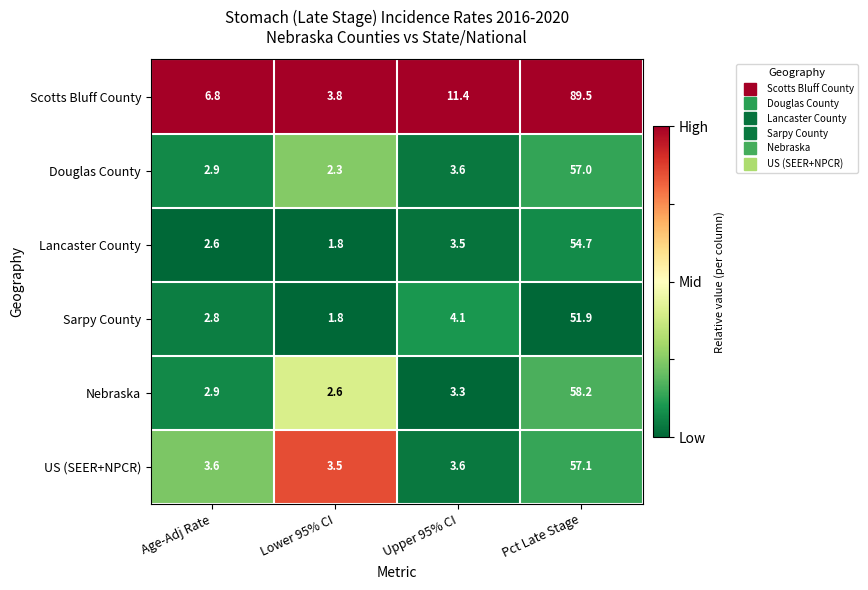

What is the sum of all Sarpy County values?

60.6